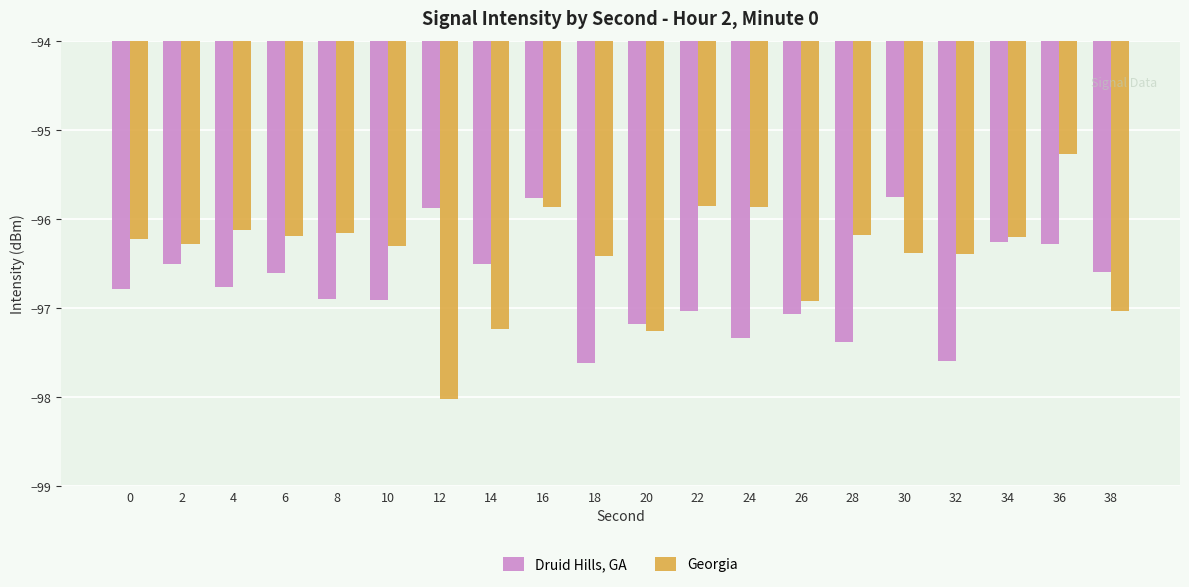

How many values in the Druid Hills, GA series exceed -96?

3